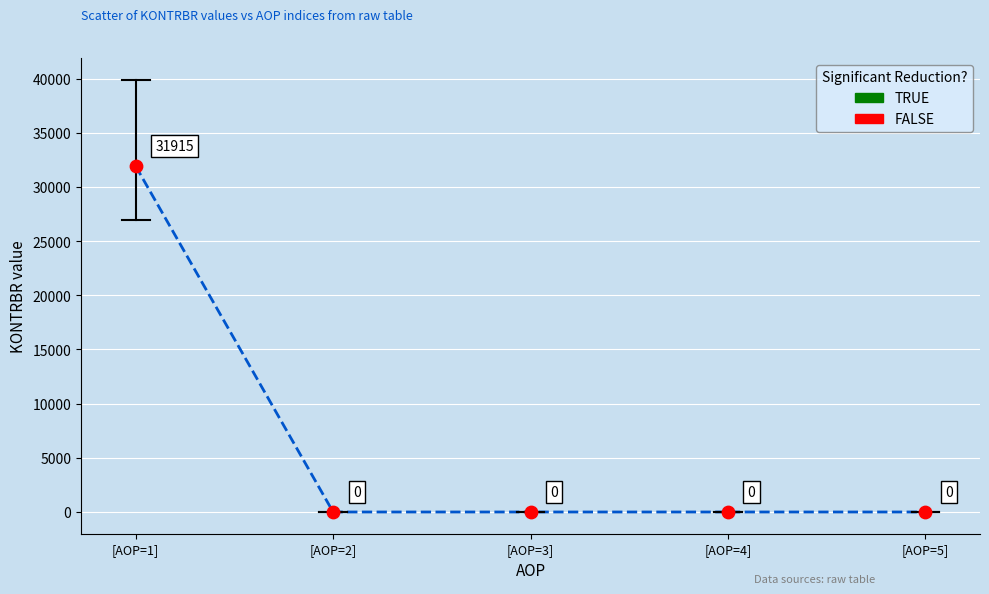

What is the average X value?

3.0